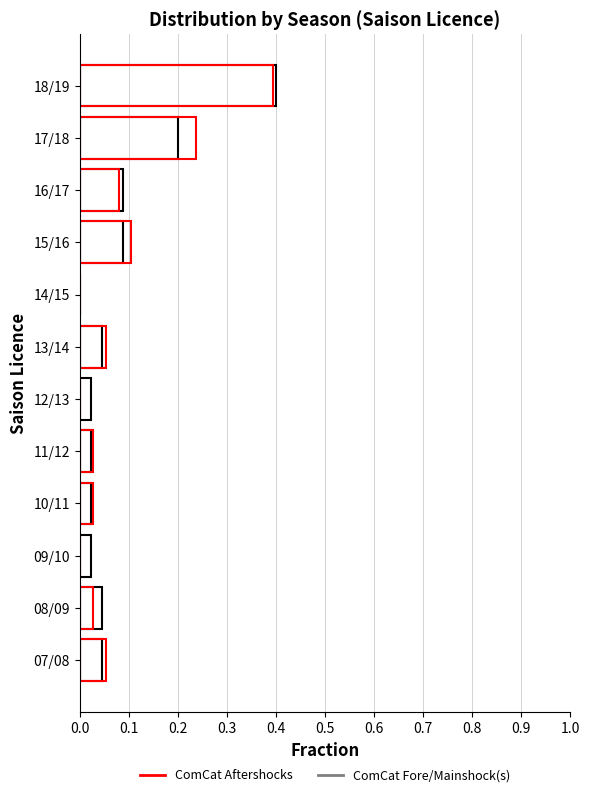

Which series has the largest total across all categories?

ComCat Fore/Mainshock(s)